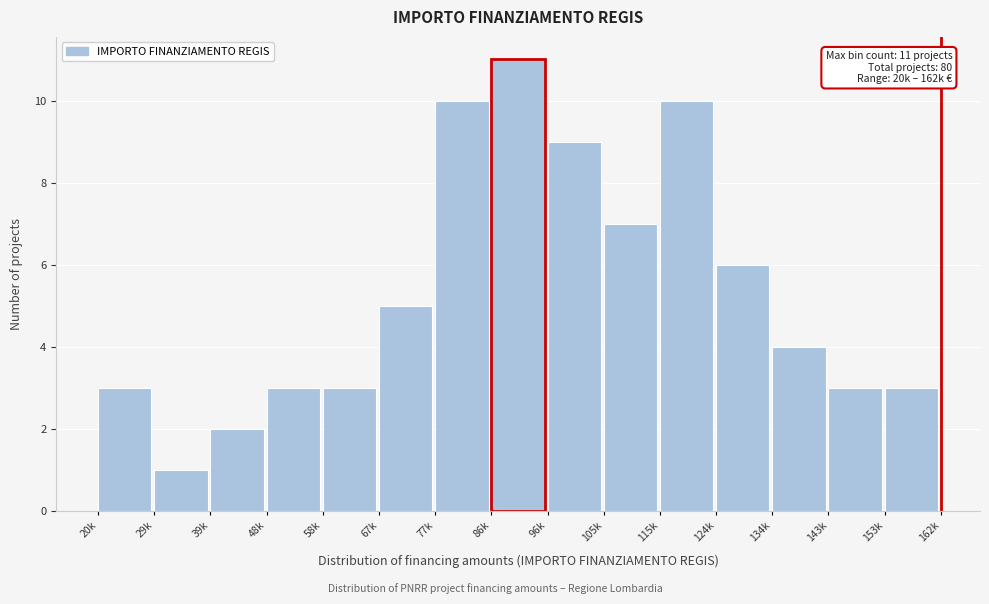

Reading left to right, extract all data points from this chart.

20k=3	29k=1	39k=2	48k=3	58k=3	67k=5	77k=10	86k=11	96k=9	105k=7	115k=10	124k=6	134k=4	143k=3	153k=3